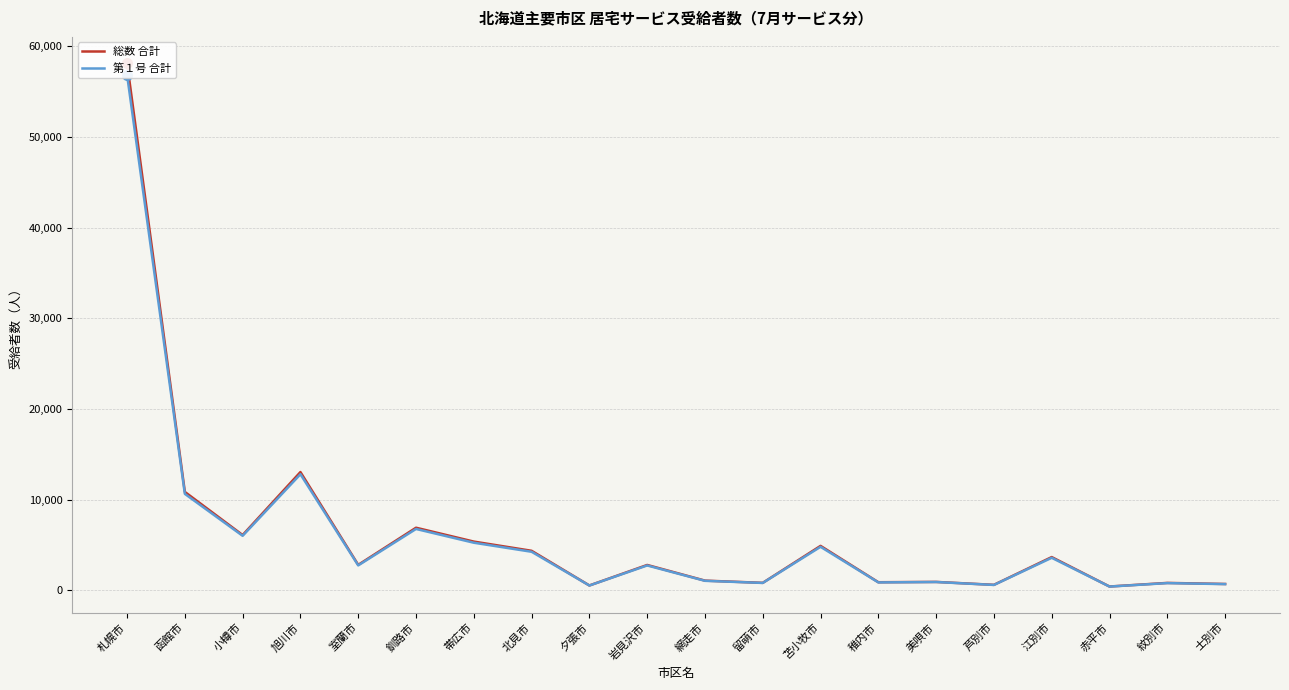

At 岩見沢市, list the series in order from largest to smallest.

総数 合計, 第１号 合計